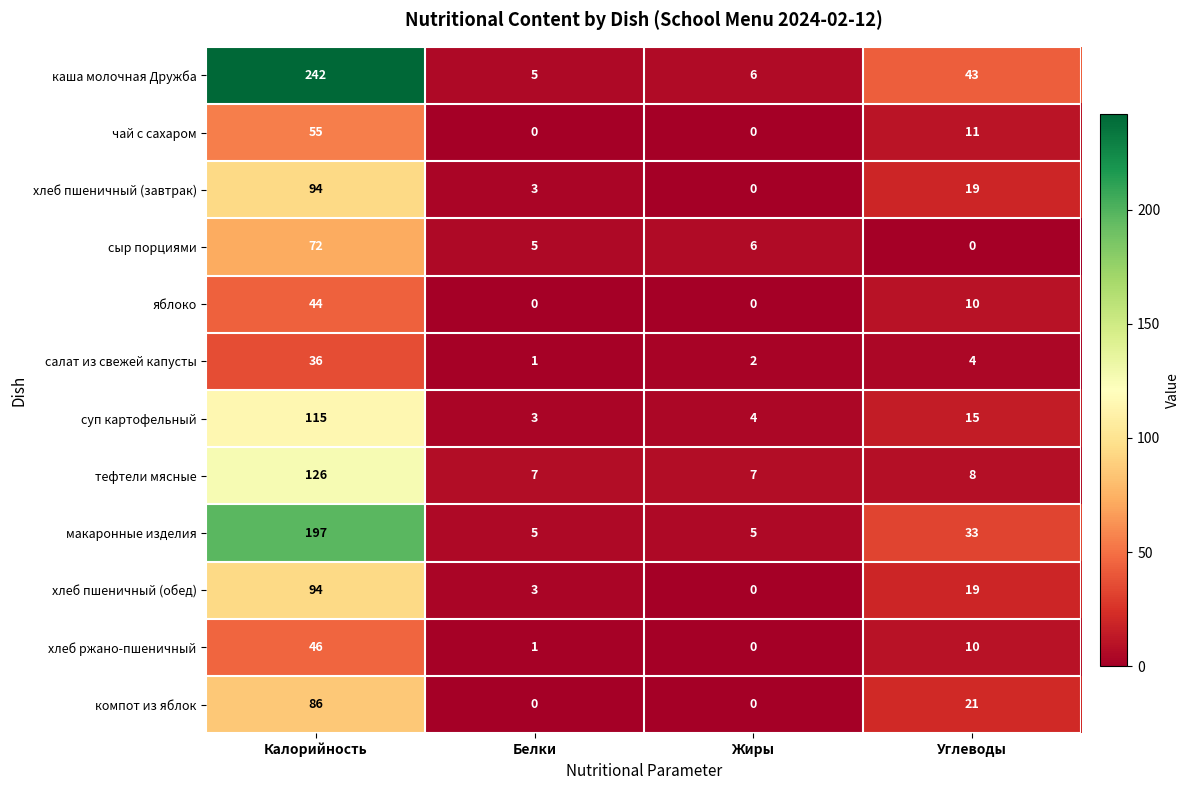

Read the макаронные изделия value at Калорийность.

197